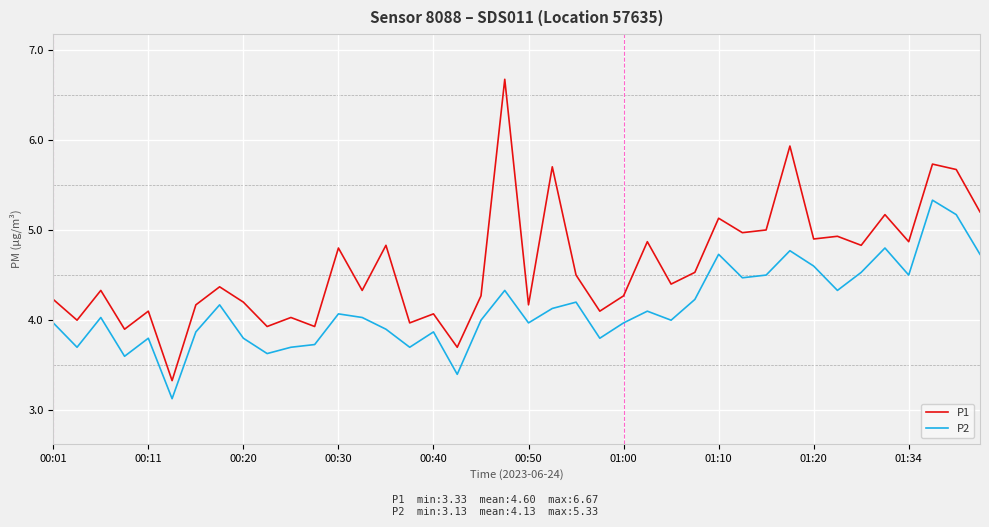

Which series has the widest spread of values?

P1